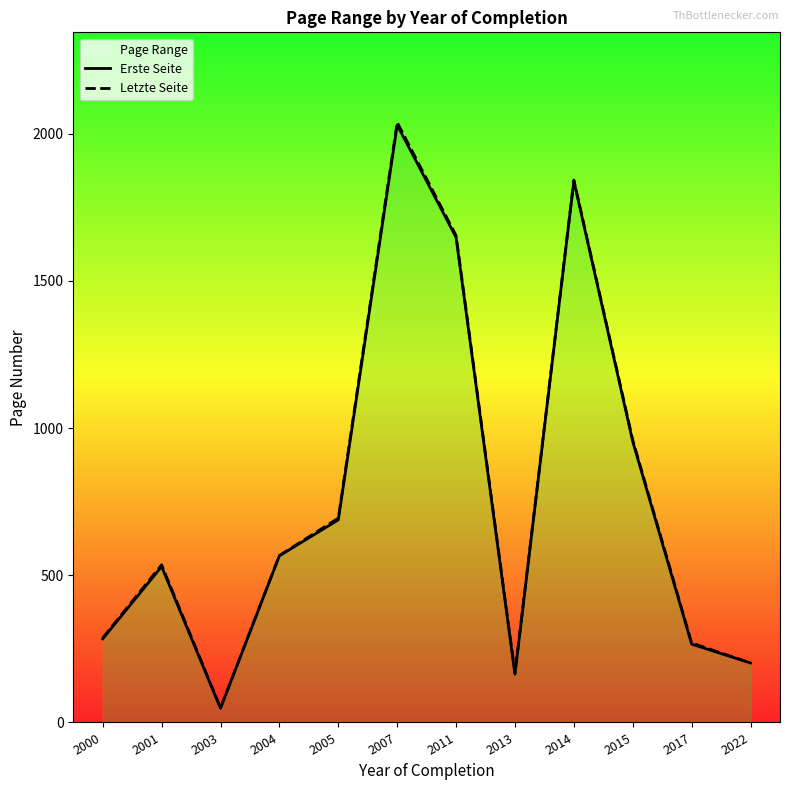

At which label is Letzte Seite closest to 1043?

2015